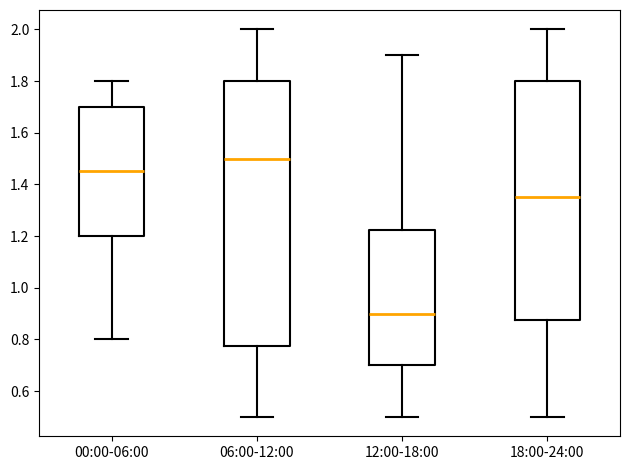

Reading left to right, transcribe this box plot: for each box, give where its median line is, the range the box spans, and where its two whiskers end, as read against the y-axis. The values are not printed on the chart, so give them approximately, as read against the axis.

00:00-06:00: median 1.46, box 1.20 to 1.70, whiskers 0.80 to 1.80
06:00-12:00: median 1.50, box 0.78 to 1.80, whiskers 0.50 to 2.00
12:00-18:00: median 0.90, box 0.70 to 1.22, whiskers 0.50 to 1.90
18:00-24:00: median 1.36, box 0.88 to 1.80, whiskers 0.50 to 2.00